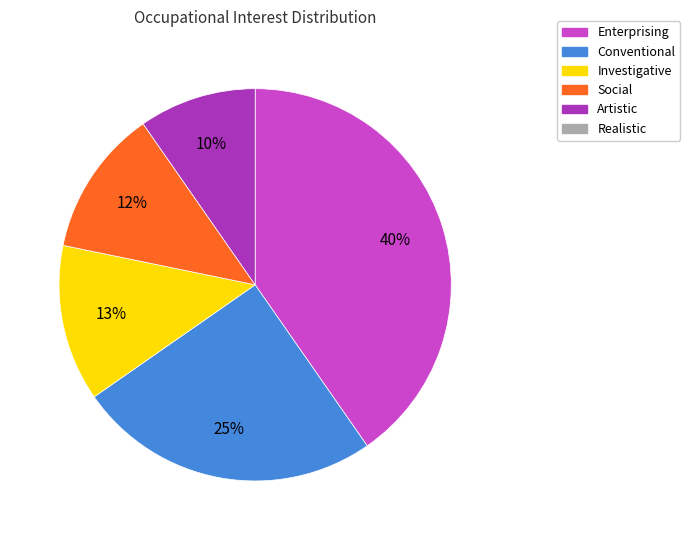

Does any single category account for the majority?

No